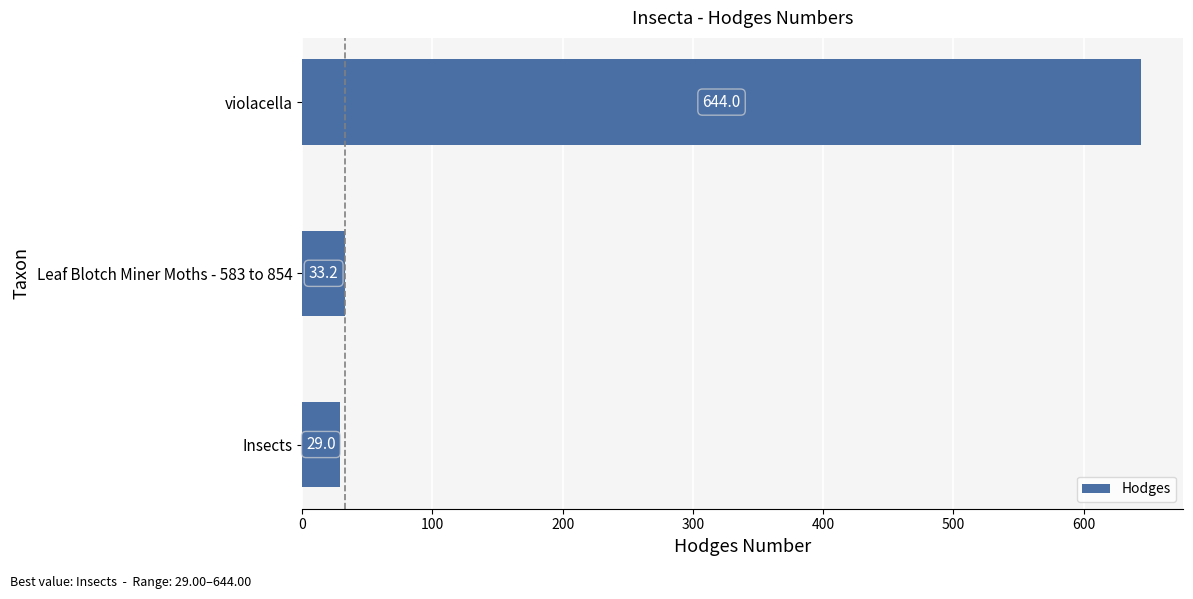

What is the change in value from Insects to Leaf Blotch Miner Moths - 583 to 854?

+4.2